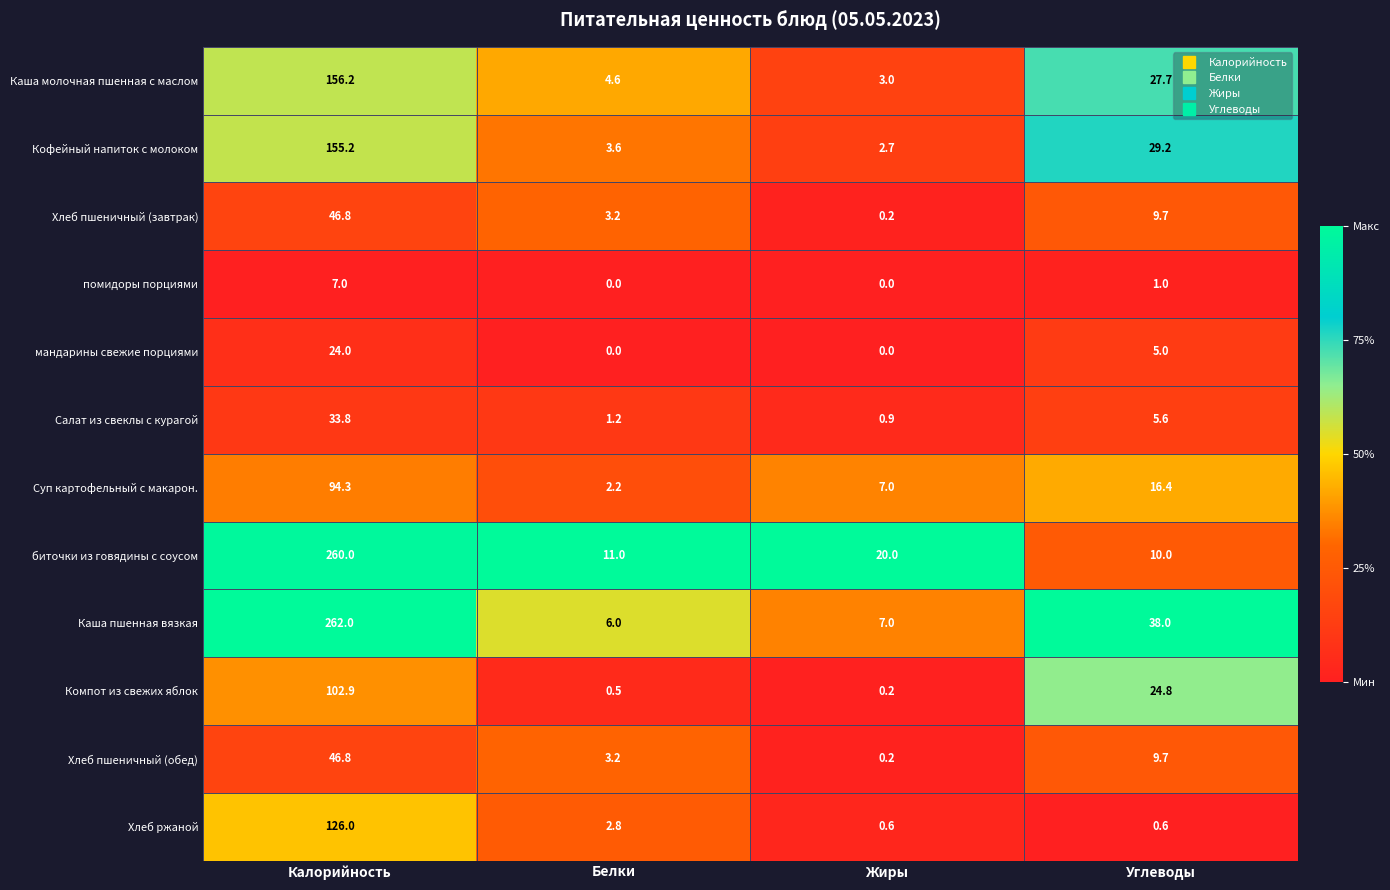

What is the greatest value displayed?

262.0